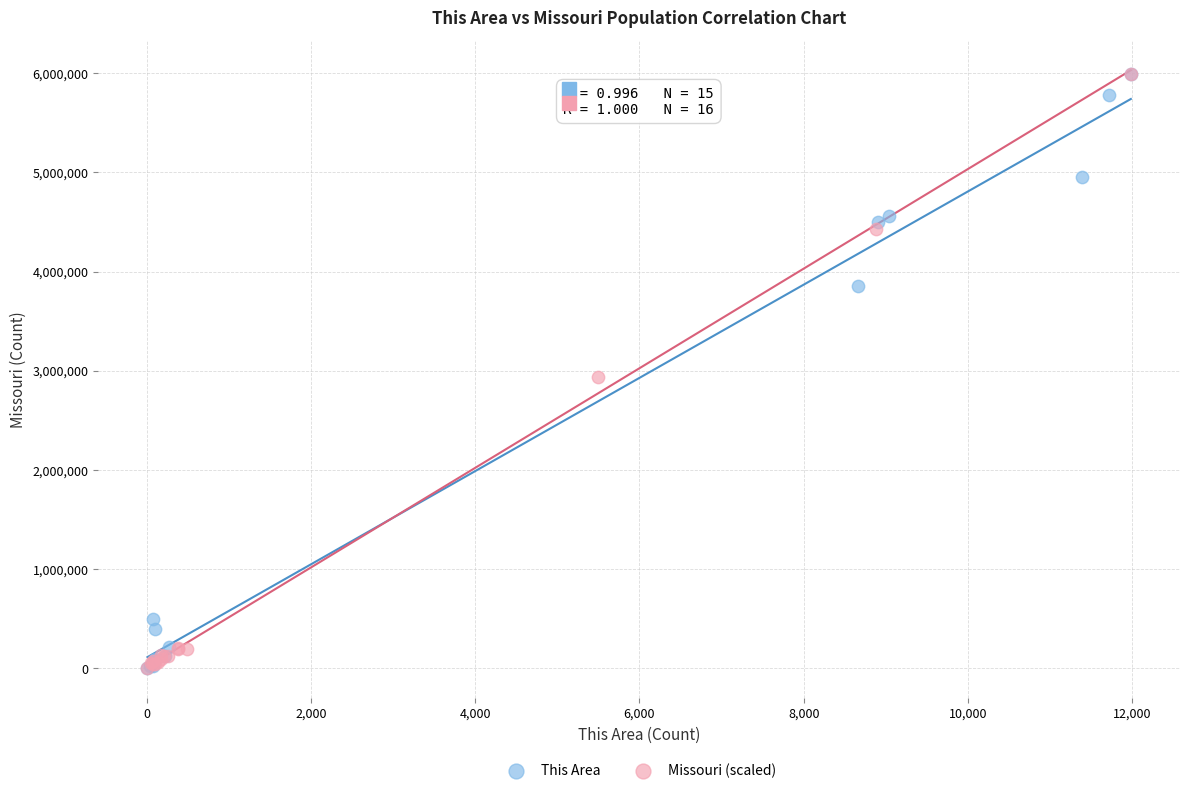

What are all the series names shown in the legend?

This Area, Missouri (scaled)